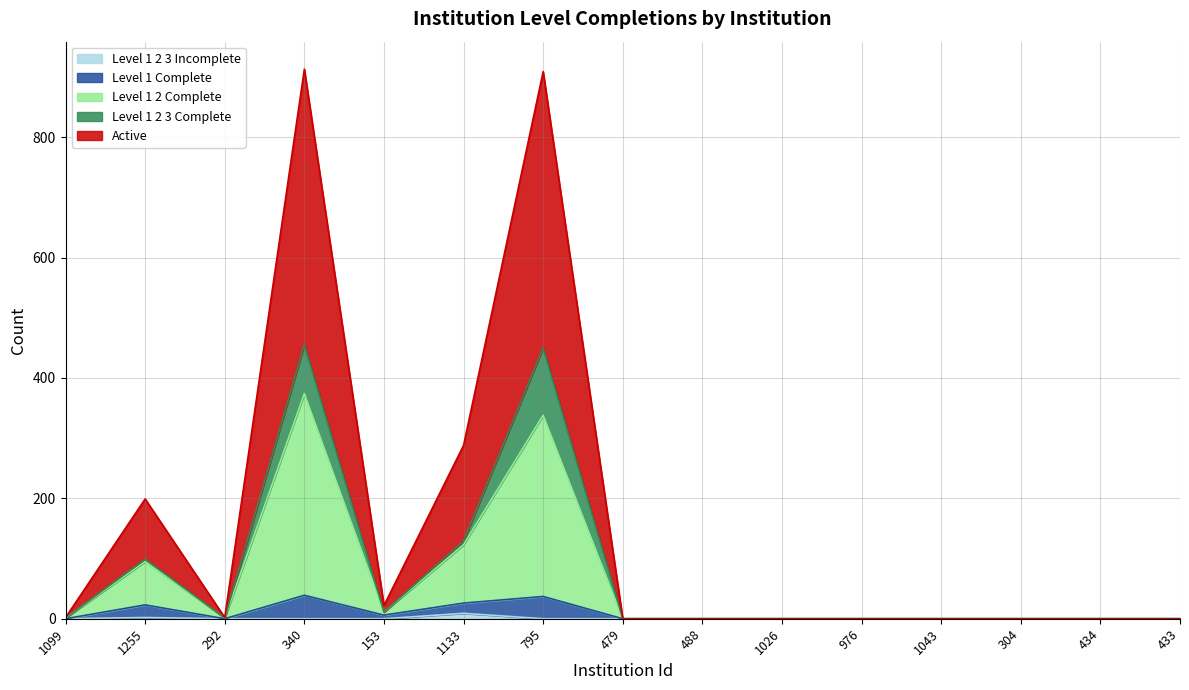

At how many categories does at least one series exceed 614?

2